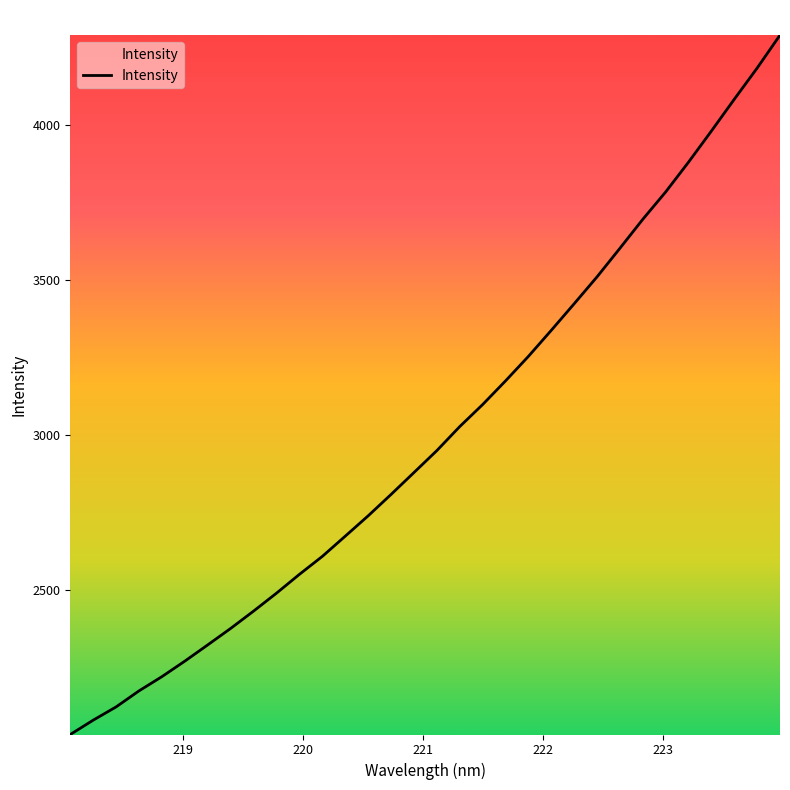

What is the smallest value displayed?

2035.5